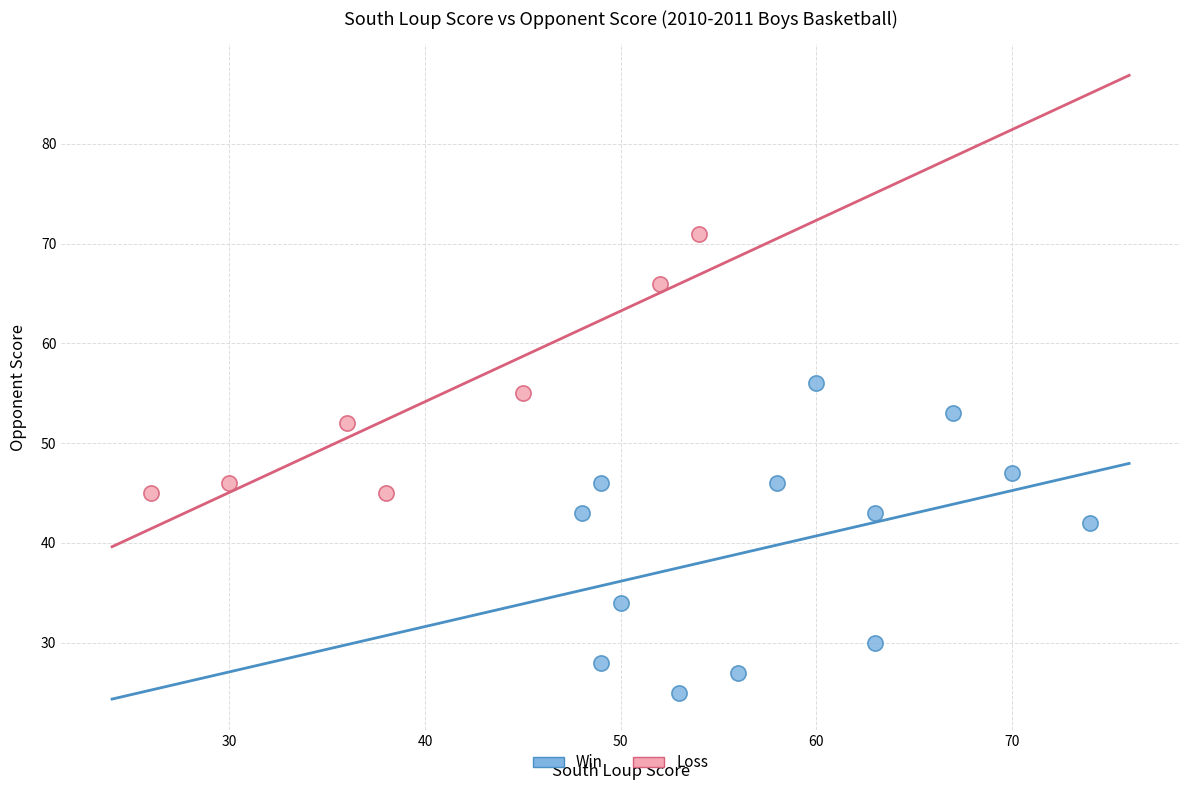

Which series contains the lowest Y value?

Win